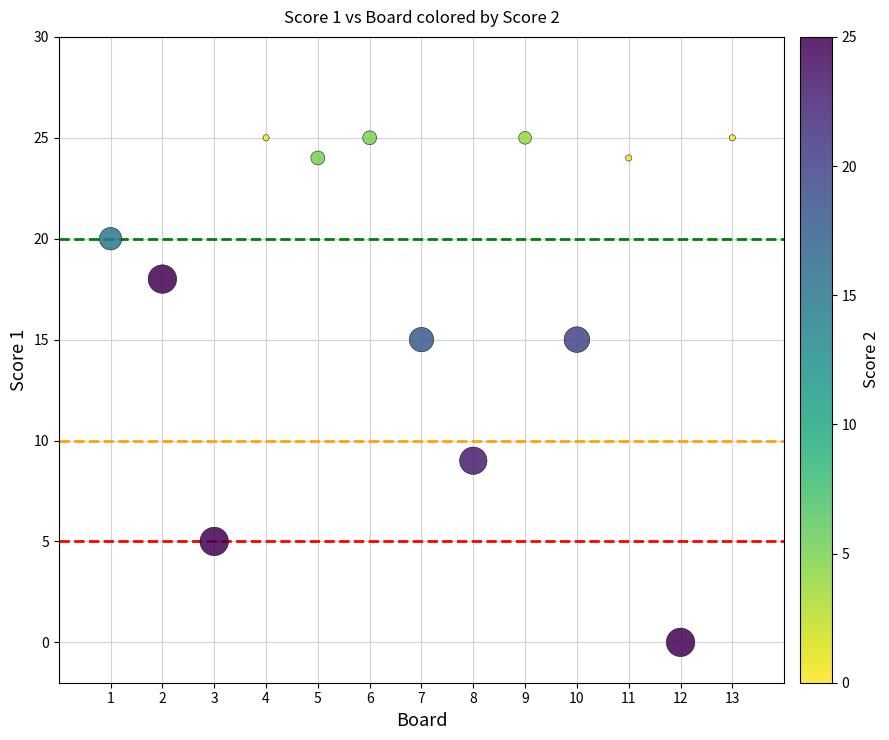

What is the range of X values (max minus min)?

12